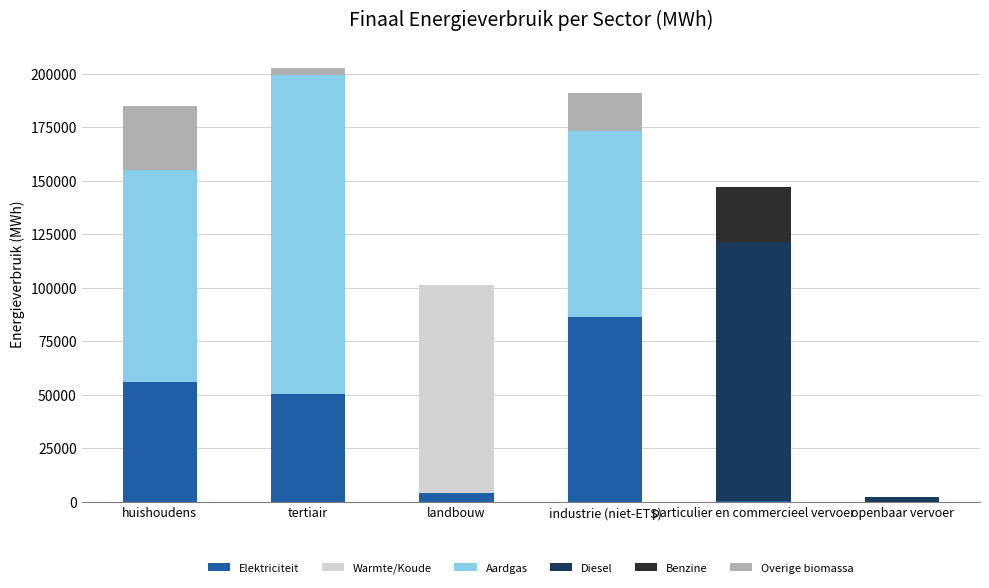

What is the maximum value for Elektriciteit?

86468.3